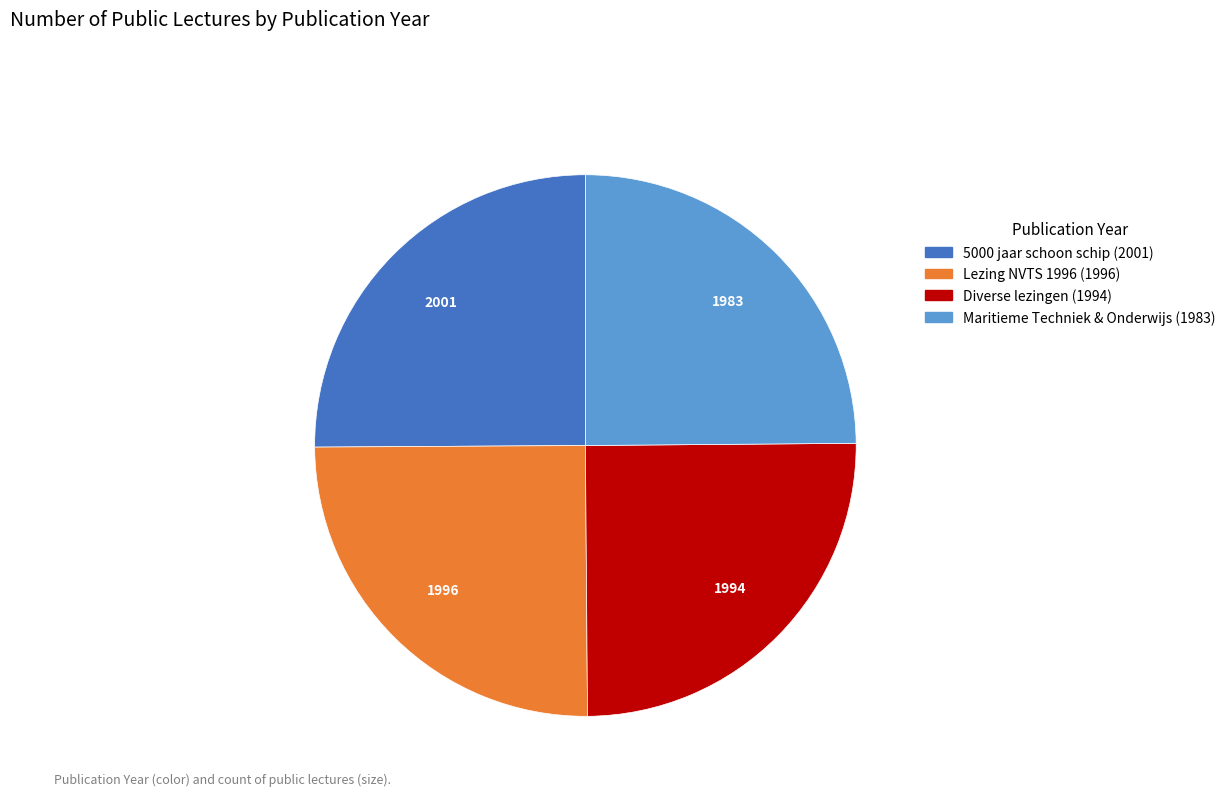

The Lezing NVTS 1996 (1996) slice represents 20% of the pie. True or false?

False